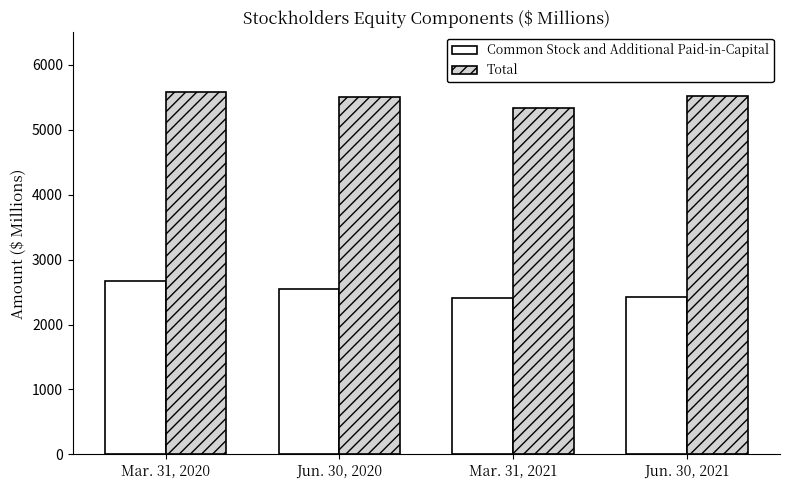

What is the minimum value shown in the chart?

2403.6